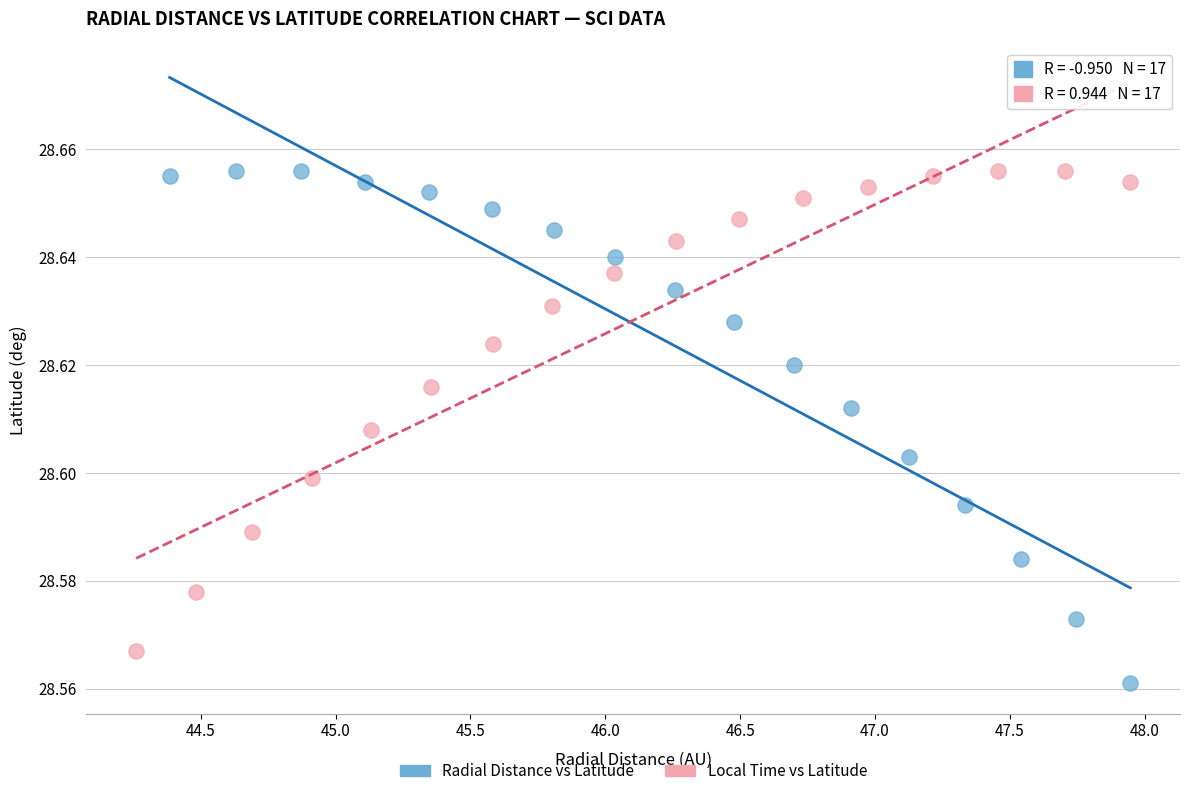

Which series reaches the minimum Y coordinate?

Radial Distance vs Latitude